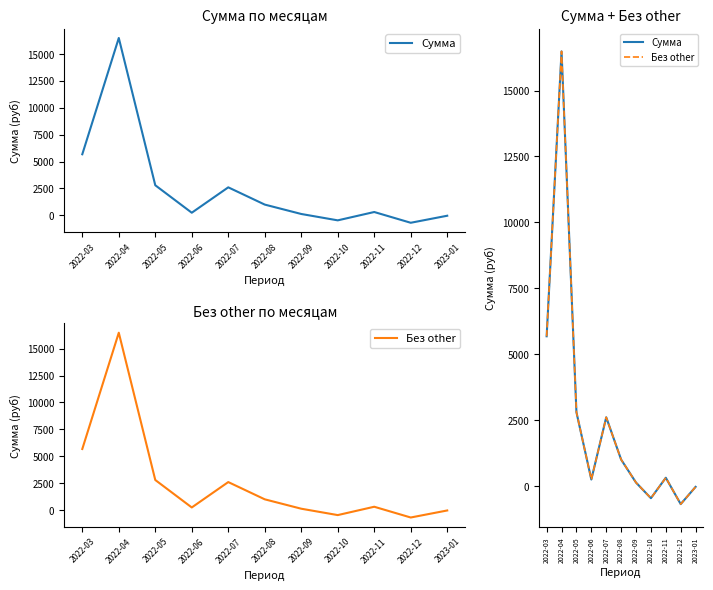

What is the value of the Сумма point at the 5th from the left?

2603.5